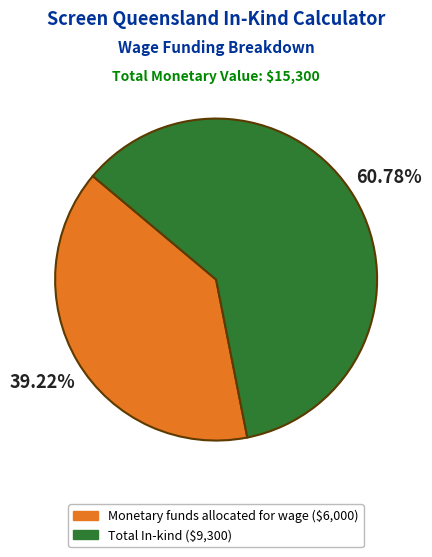

What percentage is the Total In-kind slice, to the nearest percent?

61%